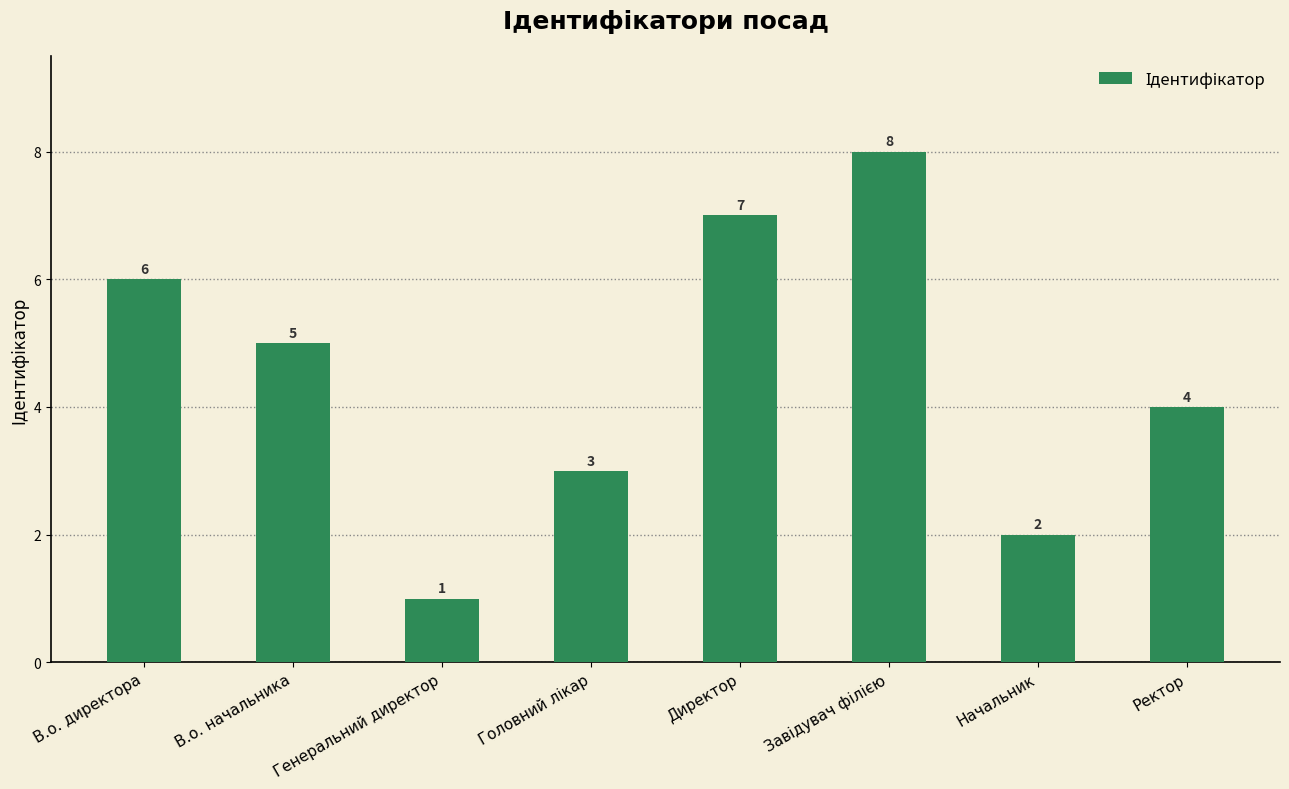

Reading left to right, transcribe all the data shown in this chart.

6	5	1	3	7	8	2	4